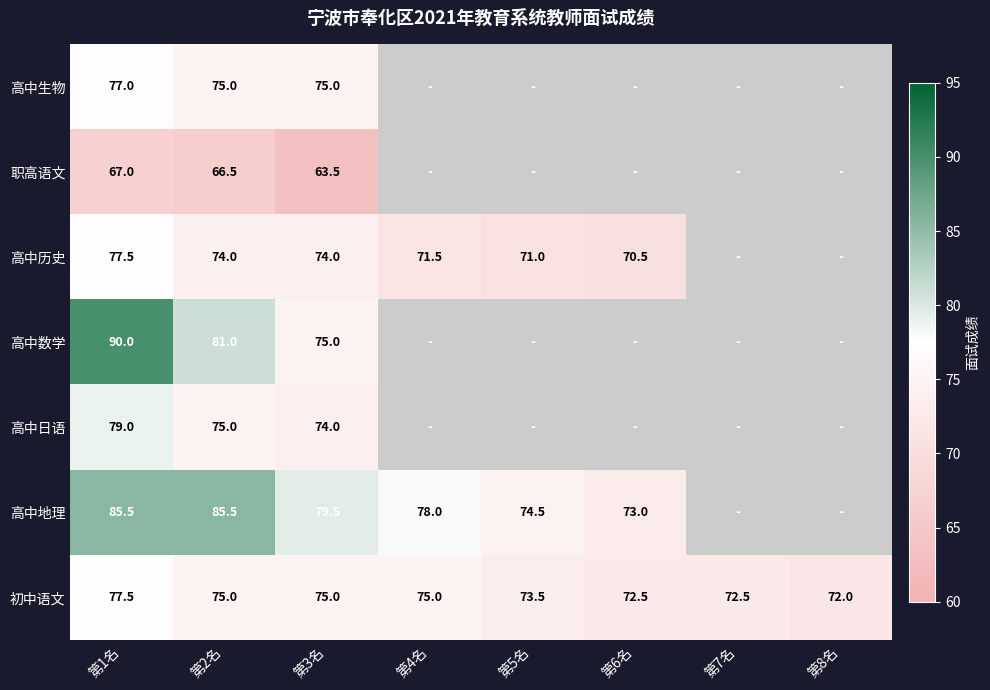

Is the value of 职高语文 at 第2名 greater than the value of 高中生物 at 第1名?

No